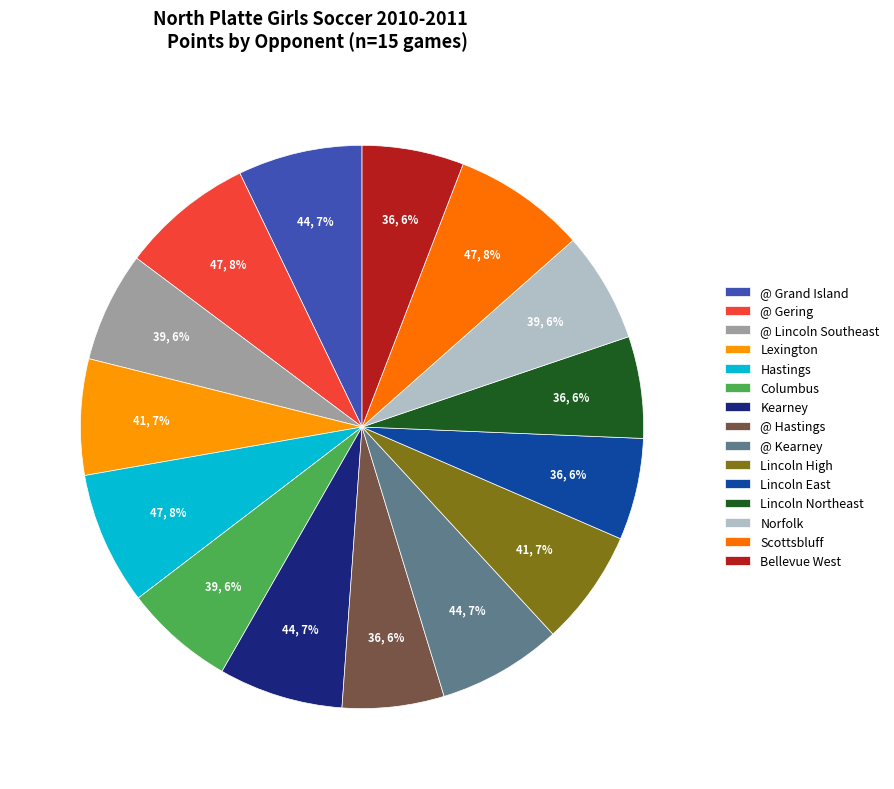

Approximately how many times larger is the value at Norfolk compared to @ Gering?

0.8